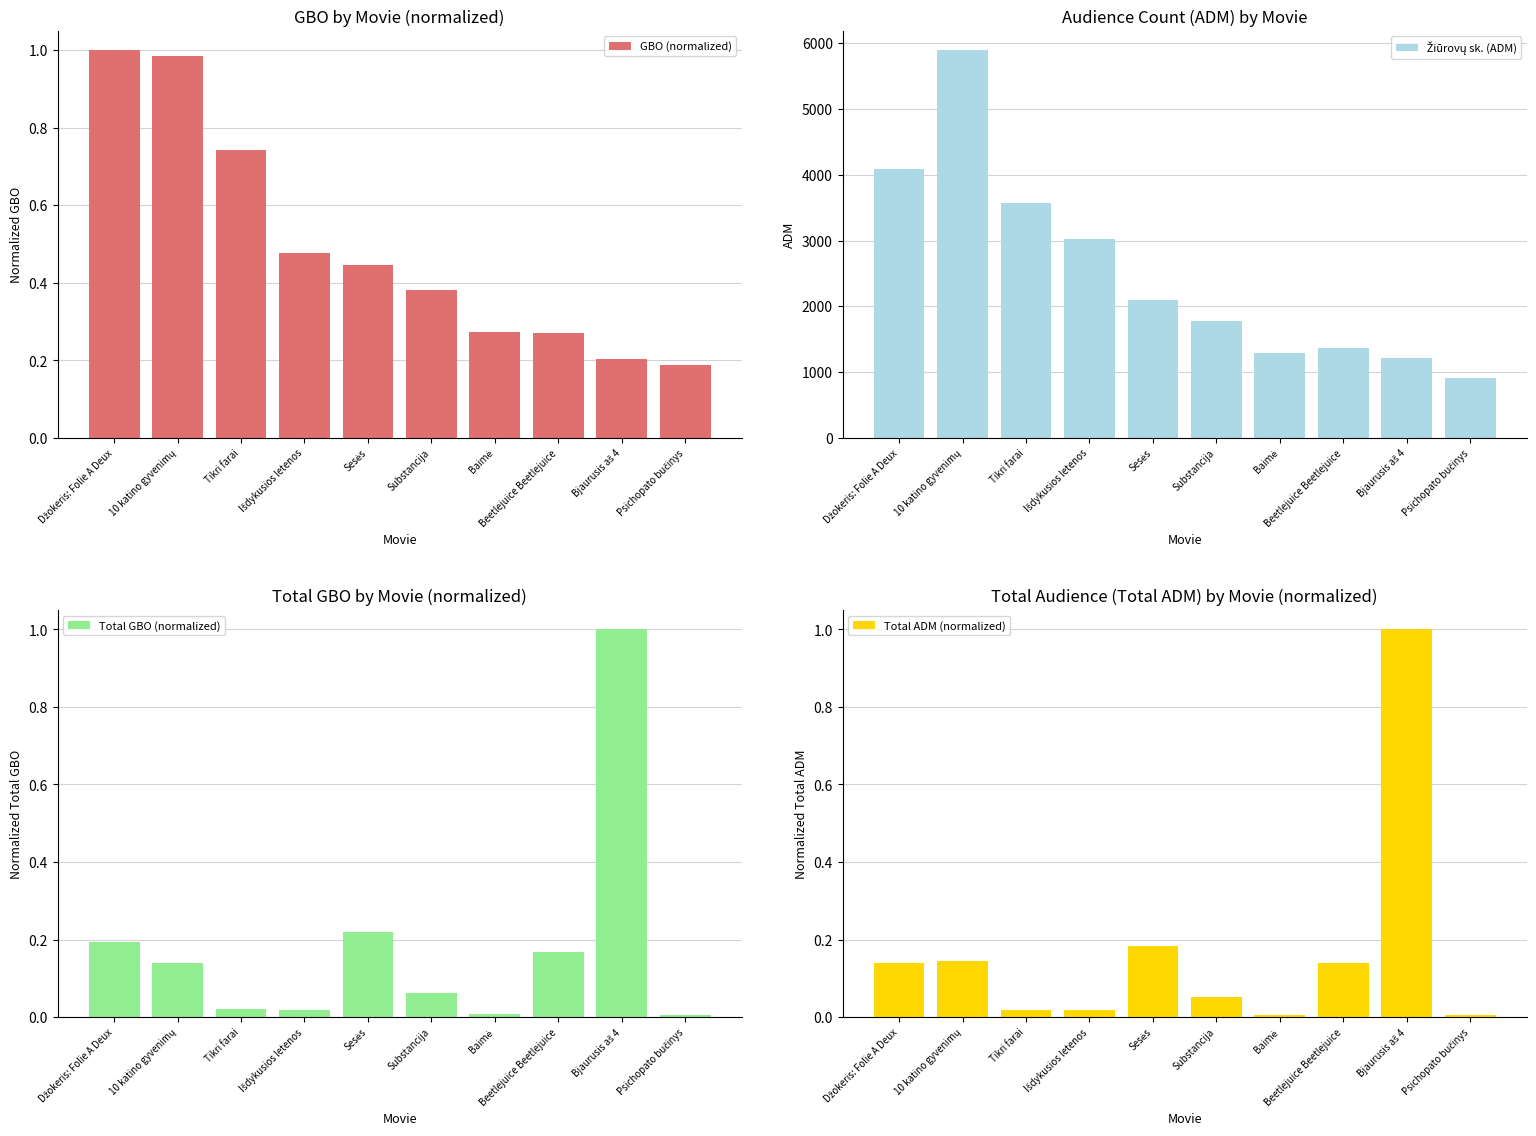

What are all the series names shown in the legend?

GBO (normalized), Žiūrovų sk. (ADM), Total GBO (normalized), Total ADM (normalized)